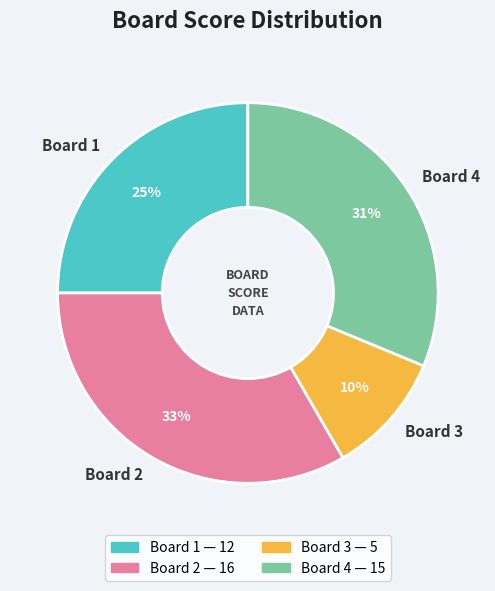

Is there a majority slice in this chart?

No